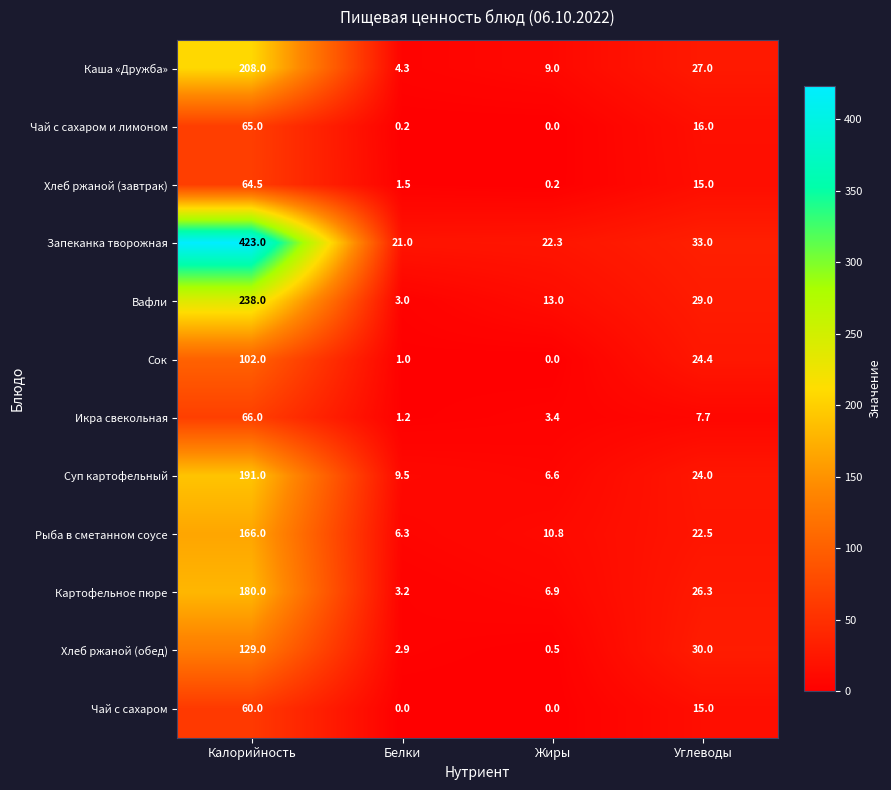

What is the difference between the highest and lowest values at Калорийность?

363.0